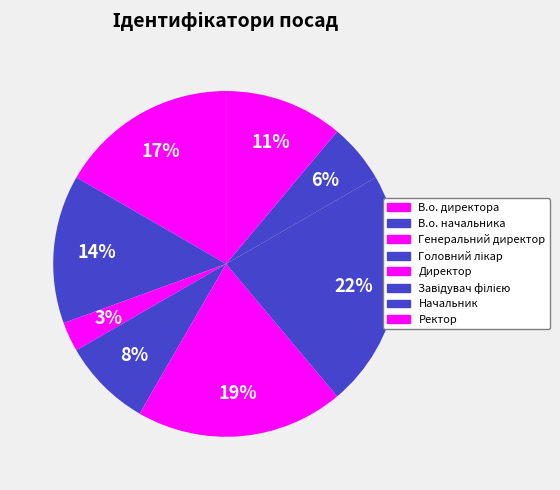

Does any single category account for the majority?

No